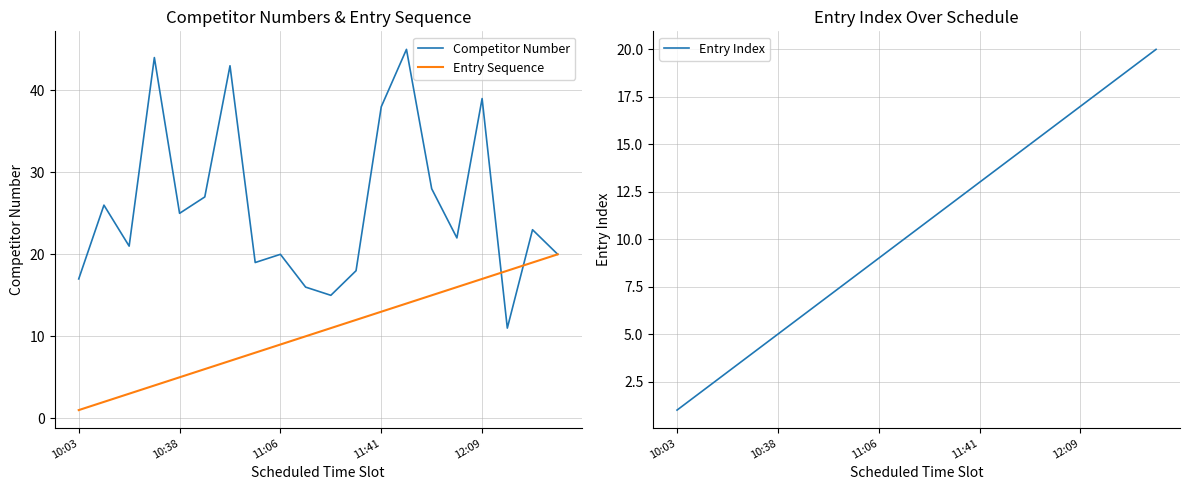

The value of Competitor Number at 12:09 is 10. True or false?

False